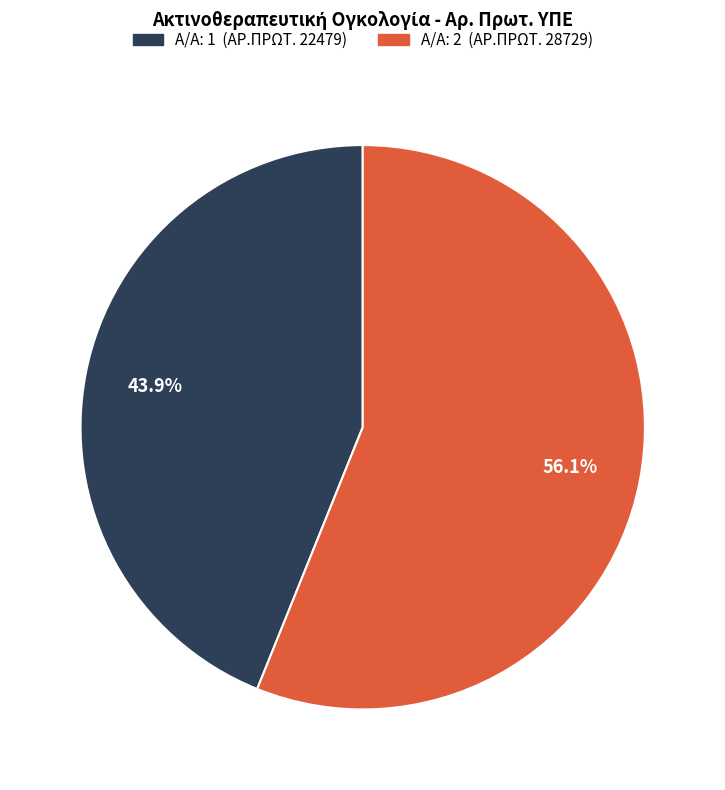

Count the number of slices in the pie.

2